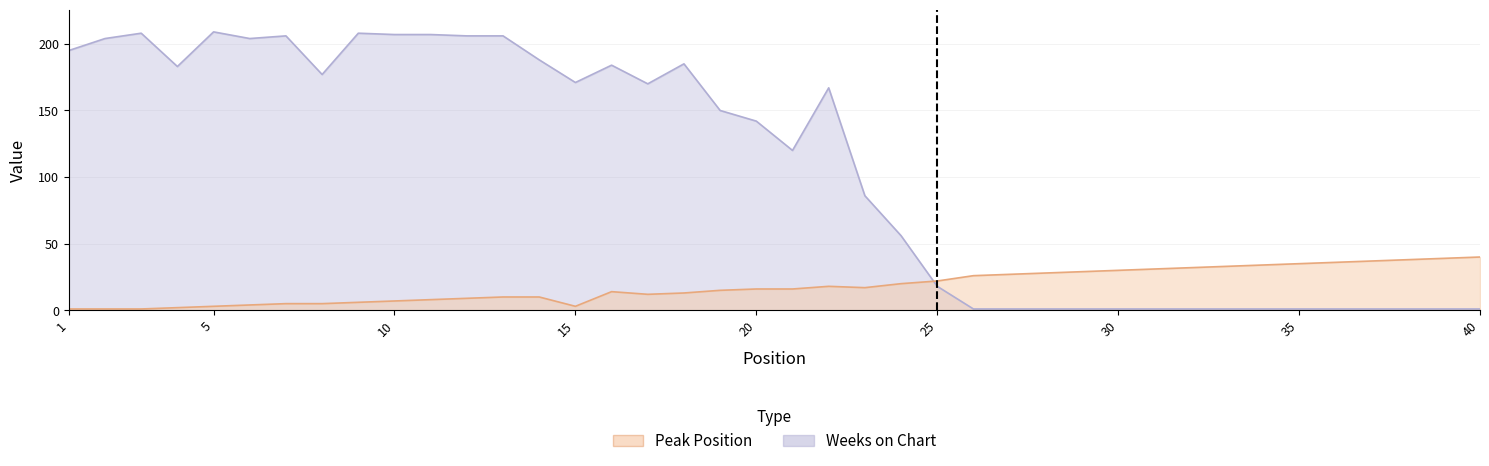

Reading right to left, list all the values displayed in this chart.

Peak Position: 40	39	38	37	36	35	34	33	32	31	30	29	28	27	26	22	20	17	18	16	16	15	13	12	14	3	10	10	9	8	7	6	5	5	4	3	2	1	1	1
Weeks on Chart: 1	1	1	1	1	1	1	1	1	1	1	1	1	1	1	18	56	86	167	120	142	150	185	170	184	171	188	206	206	207	207	208	177	206	204	209	183	208	204	195